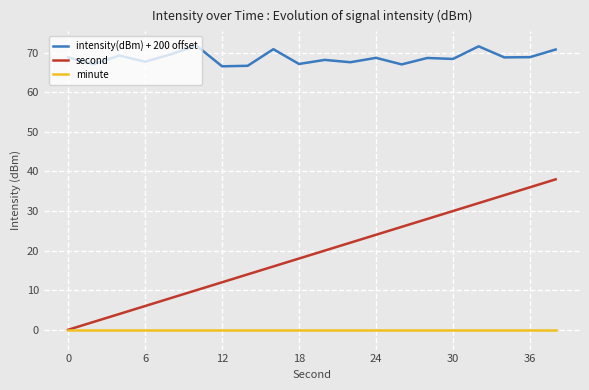

List the series in order of their overall mean, highest first.

intensity(dBm) + 200 offset, second, minute